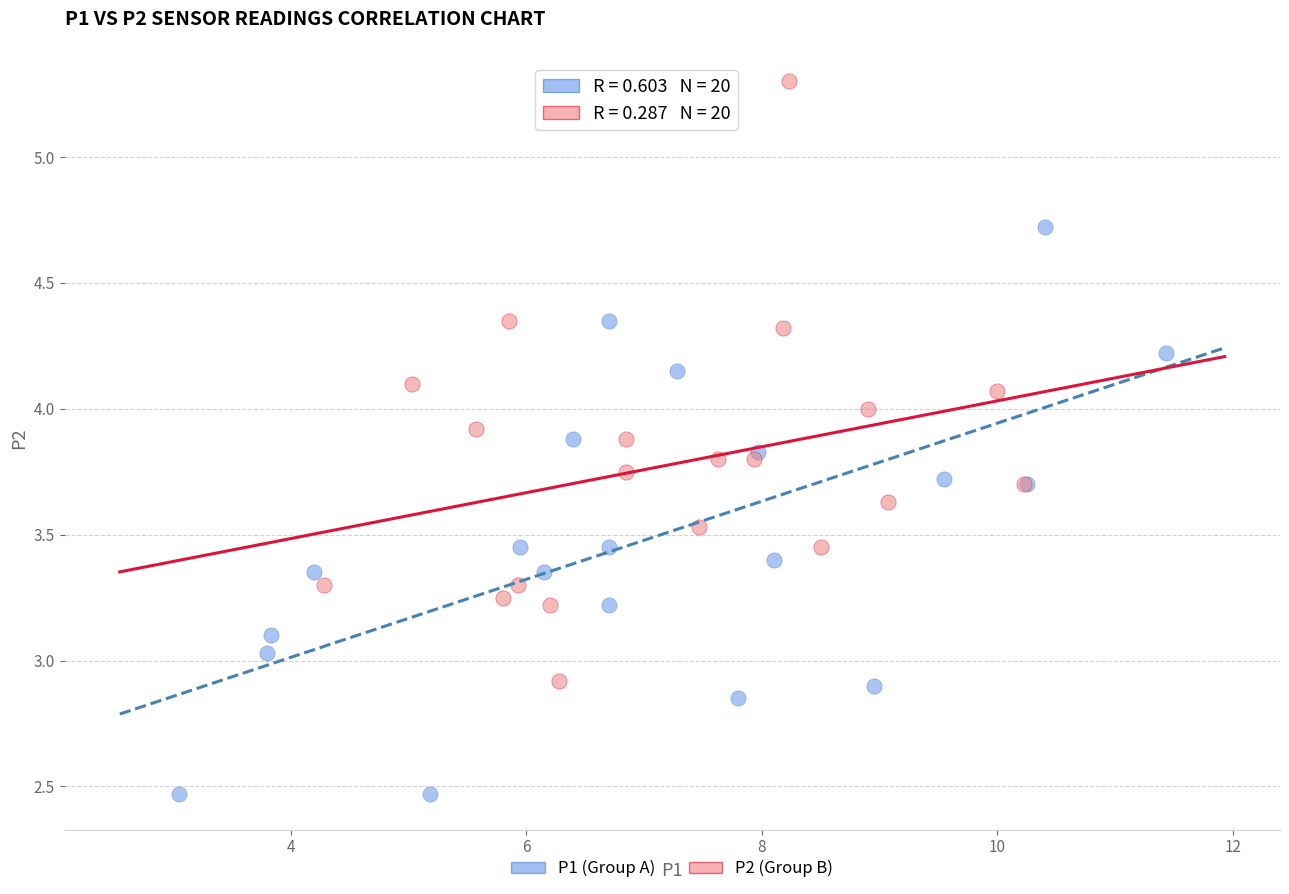

Which series reaches the minimum Y coordinate?

P1 (Group A)